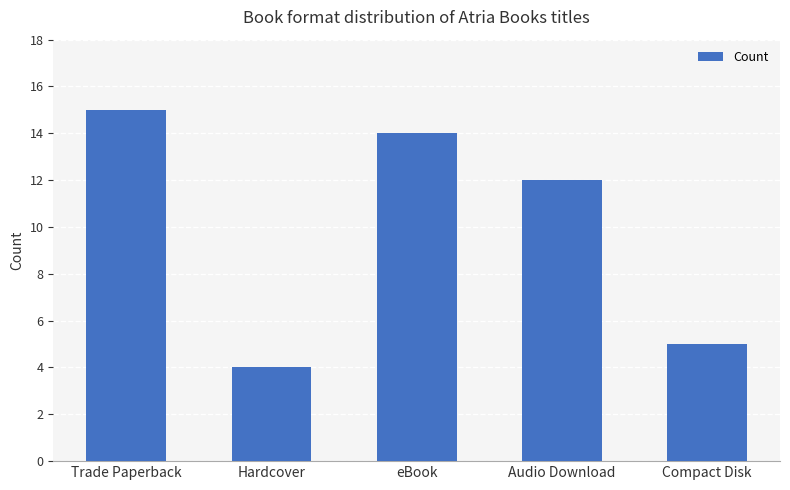

True or false: the data shows 26 at Trade Paperback.

False